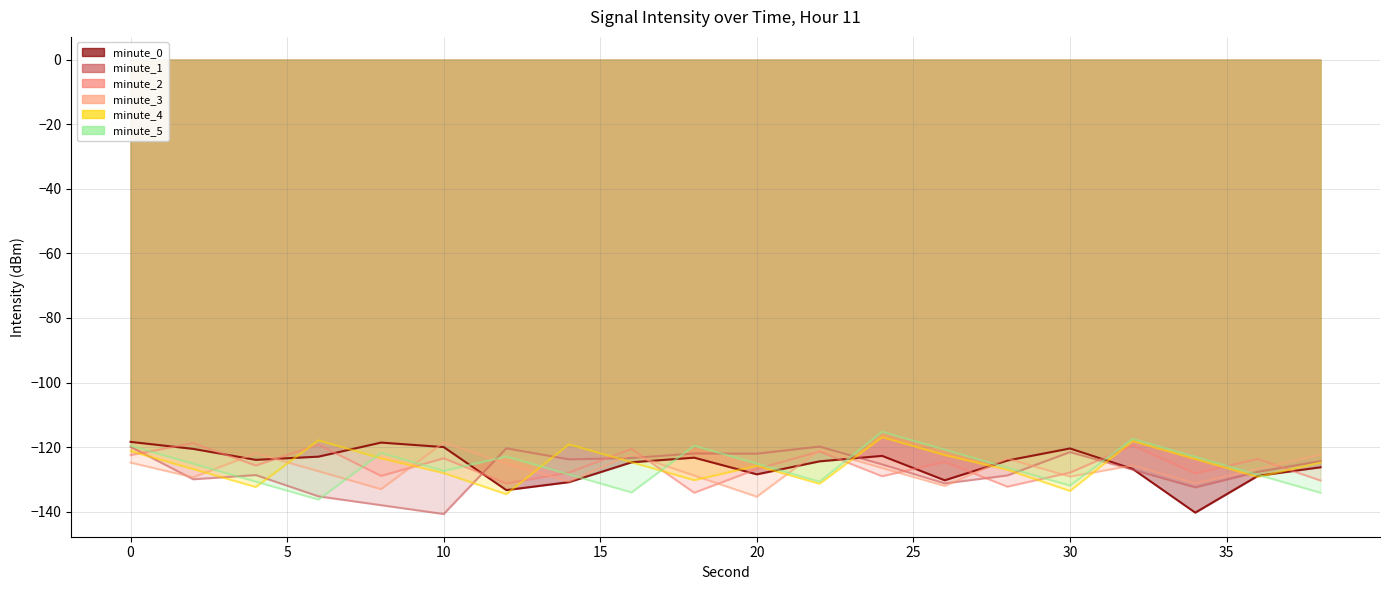

How many distinct data groups are displayed?

6